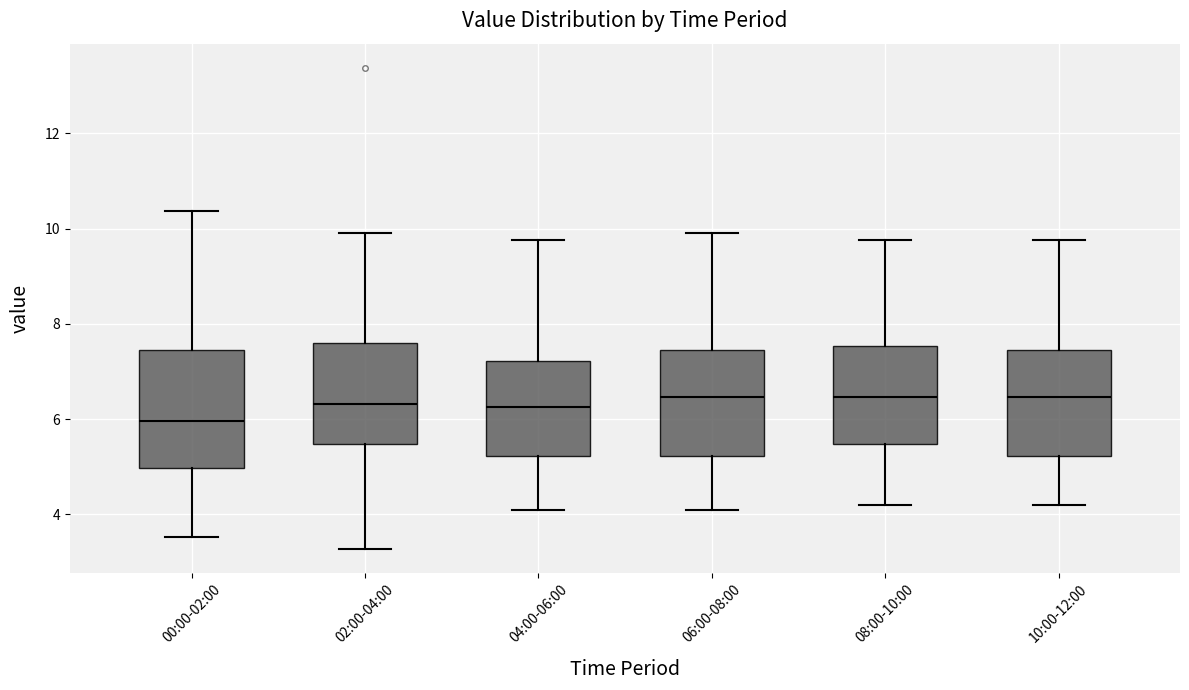

Reading left to right, read every box against the y-axis: the position of its median line, the range the box covers, and the ends of its whiskers. The values are not printed on the chart, so give them approximately, as read against the axis.

00:00-02:00: median 6.0, box 5.0 to 7.4, whiskers 3.6 to 10.4
02:00-04:00: median 6.4, box 5.4 to 7.6, whiskers 3.2 to 10.0
04:00-06:00: median 6.2, box 5.2 to 7.2, whiskers 4.2 to 9.8
06:00-08:00: median 6.4, box 5.2 to 7.4, whiskers 4.2 to 10.0
08:00-10:00: median 6.4, box 5.4 to 7.6, whiskers 4.2 to 9.8
10:00-12:00: median 6.4, box 5.2 to 7.4, whiskers 4.2 to 9.8